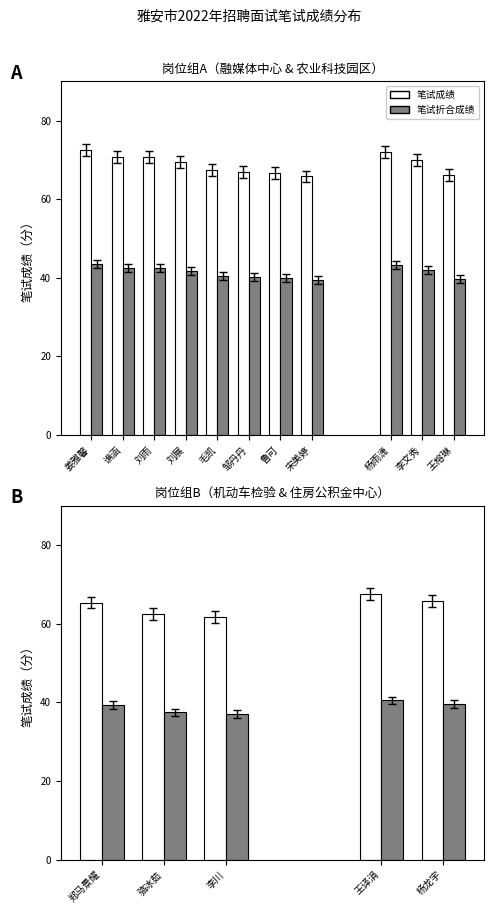

Which category has the lowest value in the 笔试成绩 series?

宋美婷